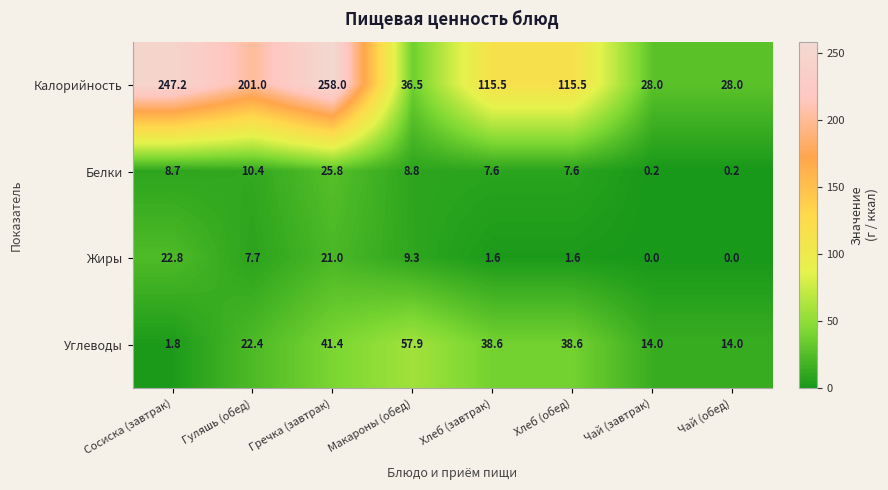

Rank the series at Гуляшь (обед) from highest to lowest value.

Калорийность, Углеводы, Белки, Жиры